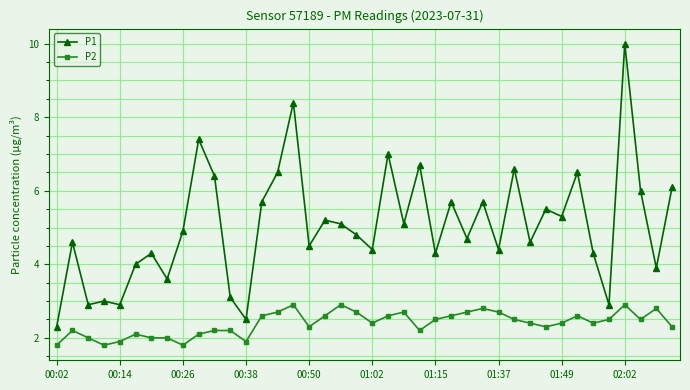

Which series has the largest total across all categories?

P1